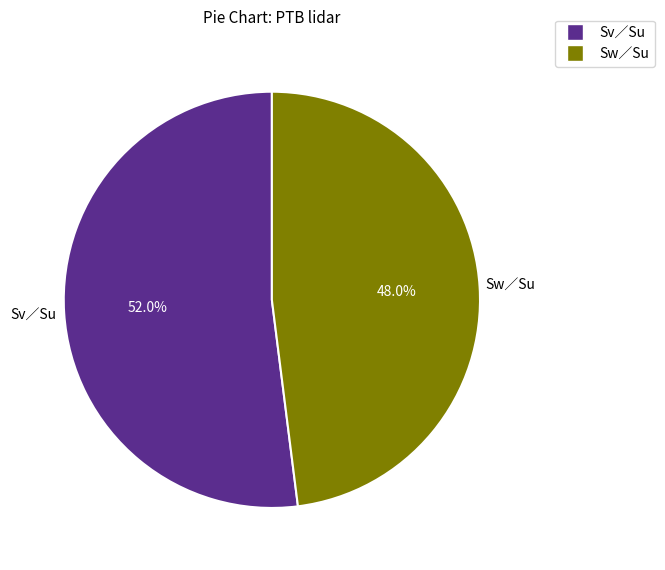

Is the sum of Sw∕Su and Sv∕Su greater than half?

Yes